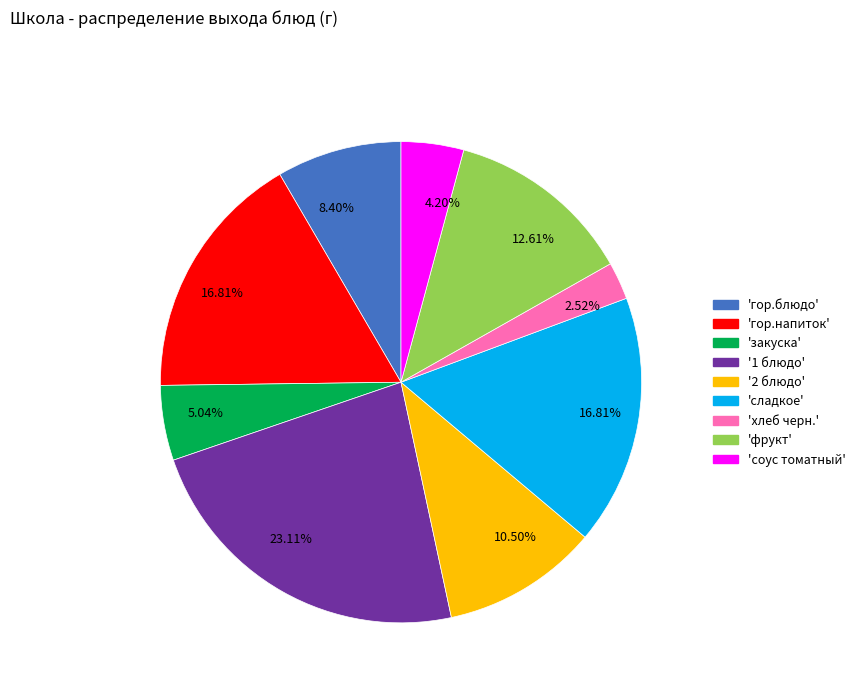

Does any single category account for the majority?

No